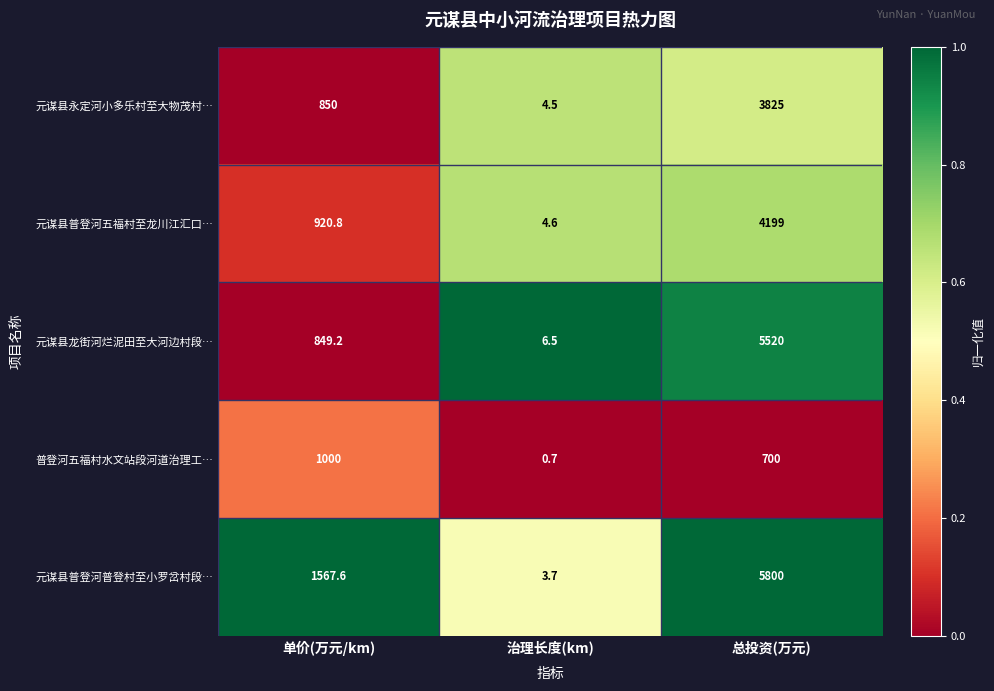

What is the maximum value shown in the chart?

5800.0